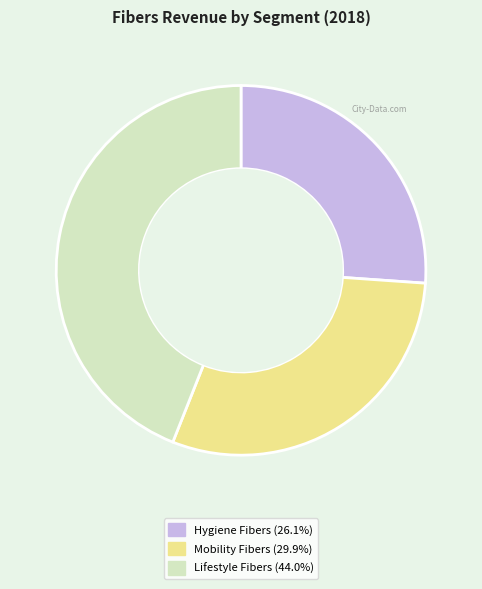

Between Hygiene Fibers and Lifestyle Fibers, which is larger?

Lifestyle Fibers